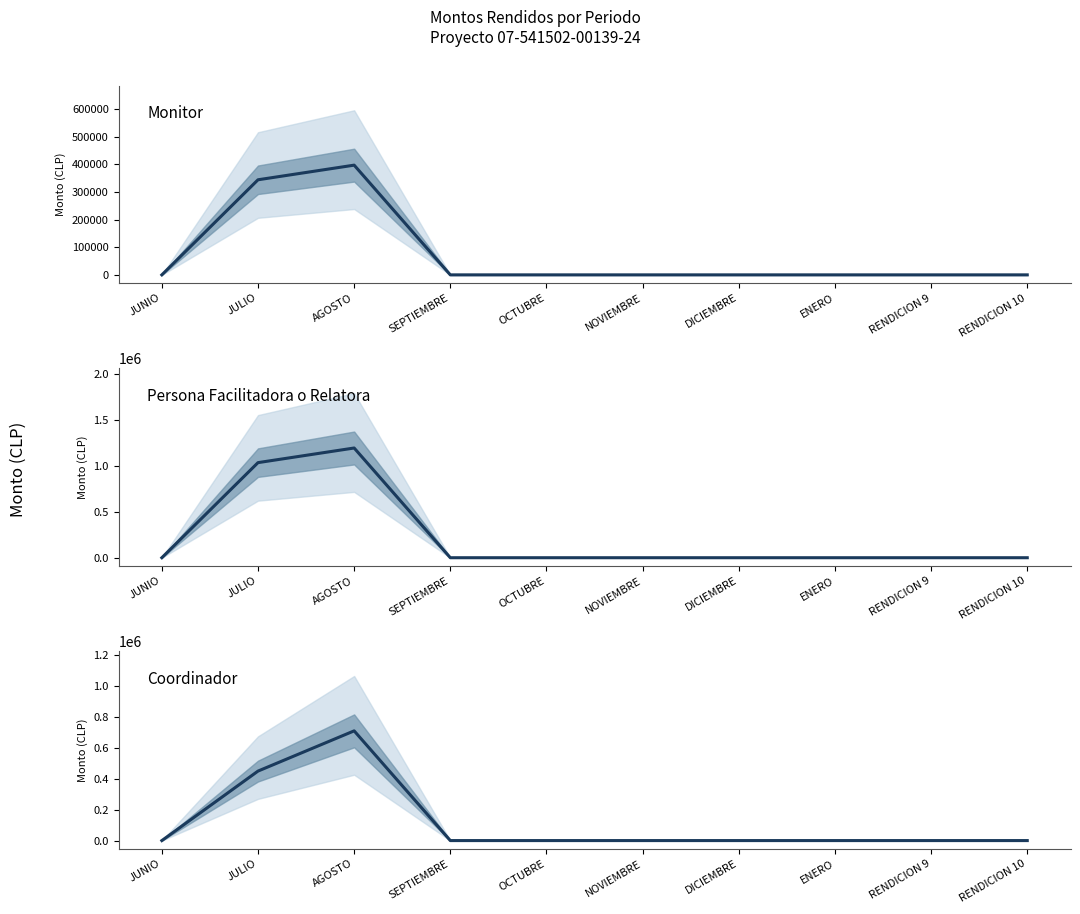

Is the value of Persona Facilitadora o Relatora at DICIEMBRE greater than the value of Monitor at SEPTIEMBRE?

No